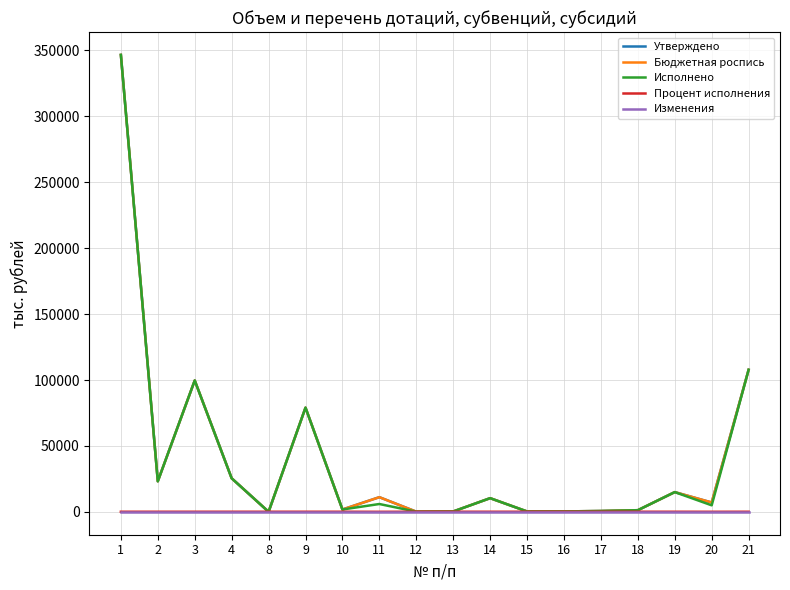

Does the chart display data point markers on the line(s)?

No